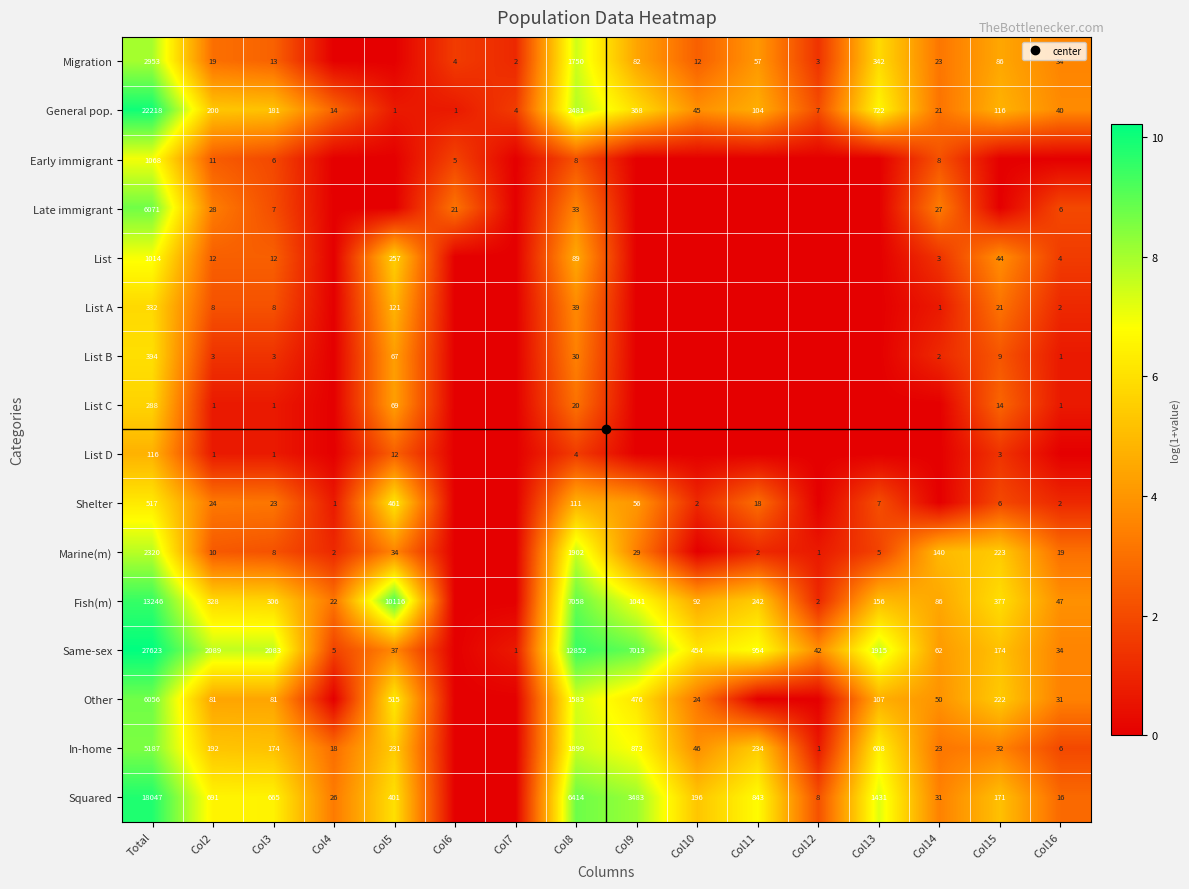

Rank the series by their maximum value, from lowest to highest.

List D, List C, List A, List B, Shelter, List, Early immigrant, Marine(m), Migration, In-home, Other, Late immigrant, Fish(m), Squared, General pop., Same-sex